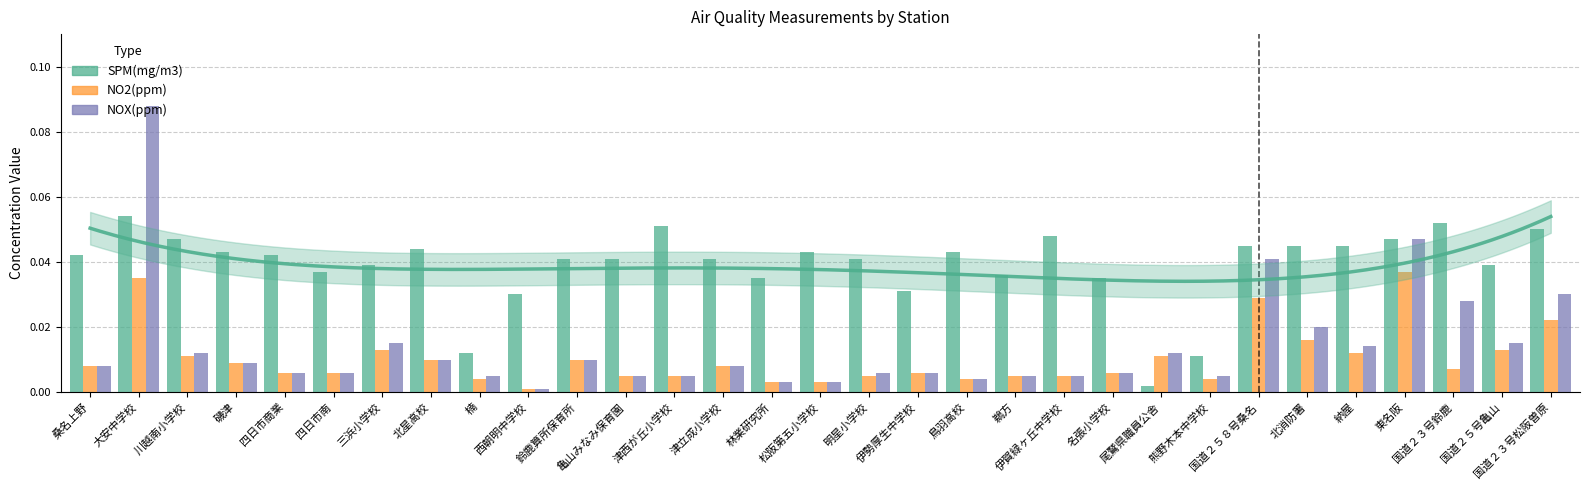

The NOX(ppm) series shows 0.0 at 津立成小学校. True or false?

True